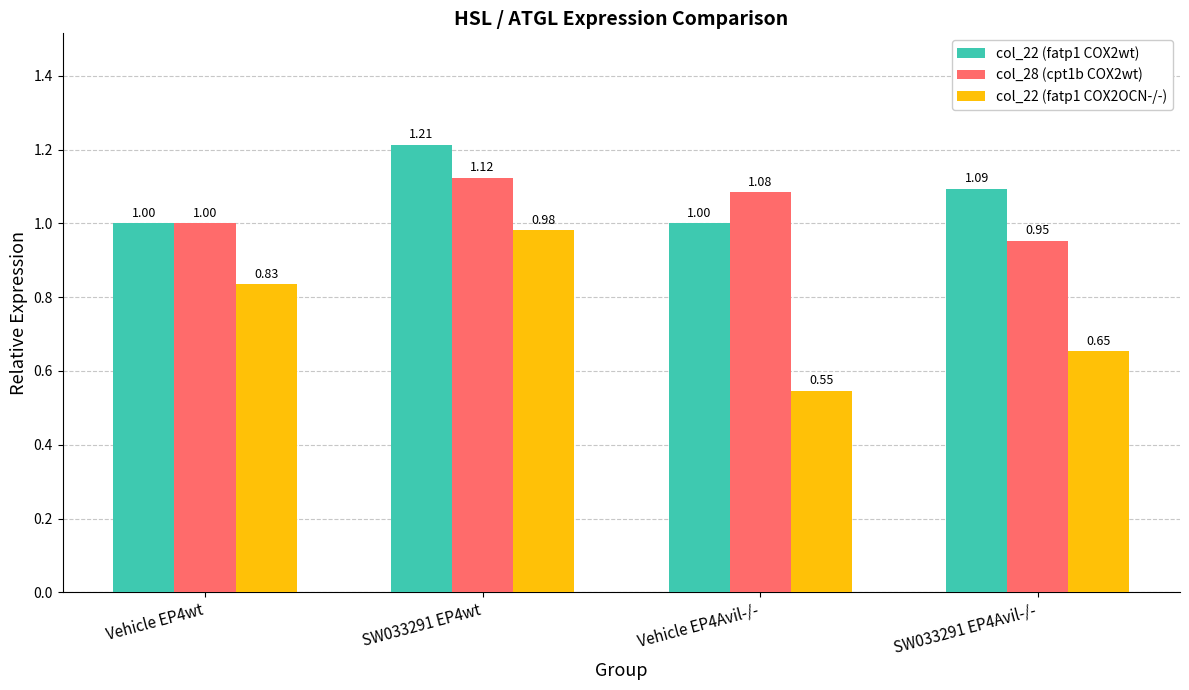

What is the difference between the col_28 (cpt1b COX2wt) values at Vehicle EP4wt and SW033291 EP4wt?

0.1